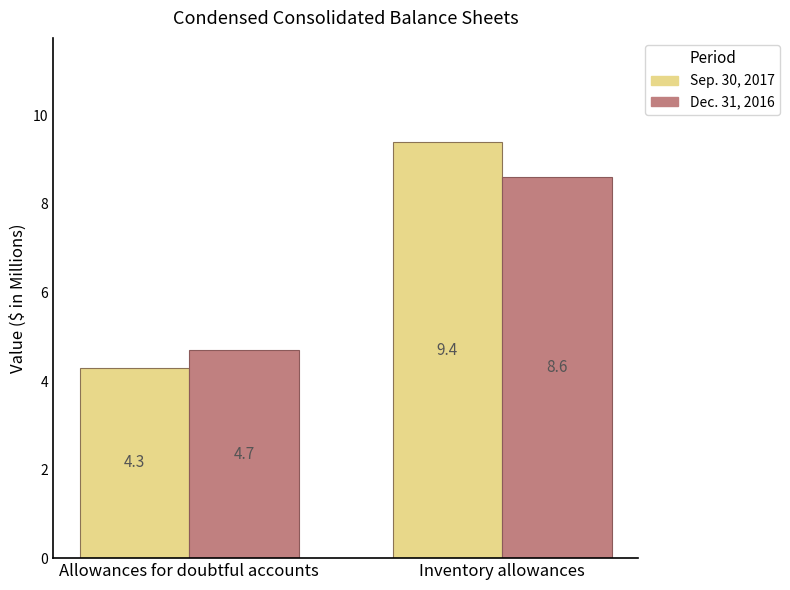

Rank the series by their average value, from highest to lowest.

Sep. 30, 2017, Dec. 31, 2016